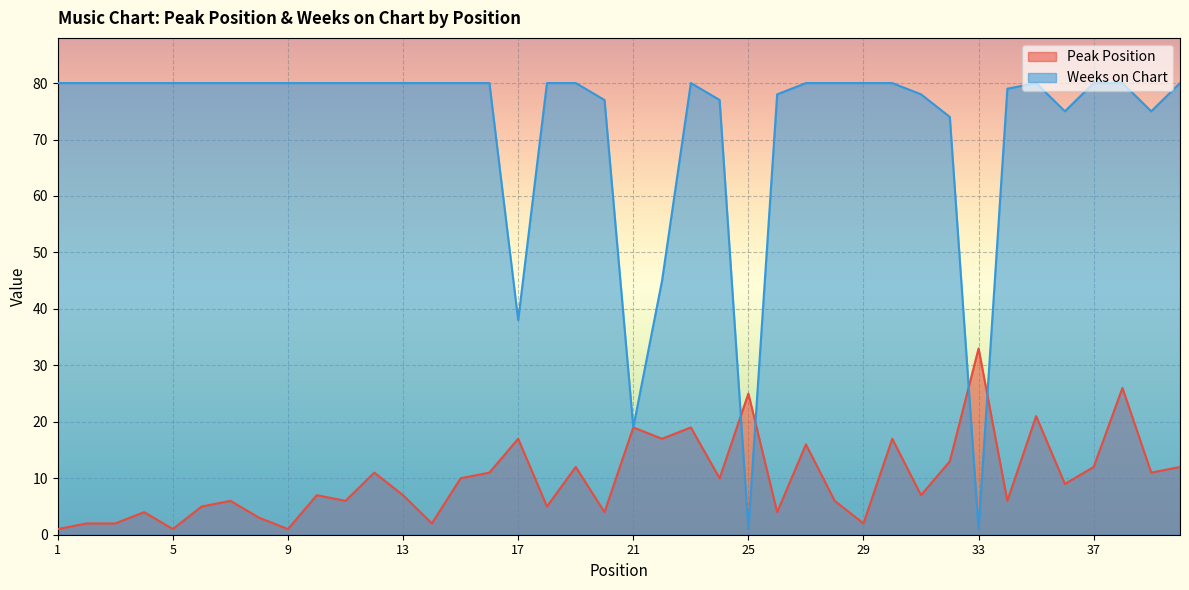

Where is Peak Position nearest to the value 17?

17